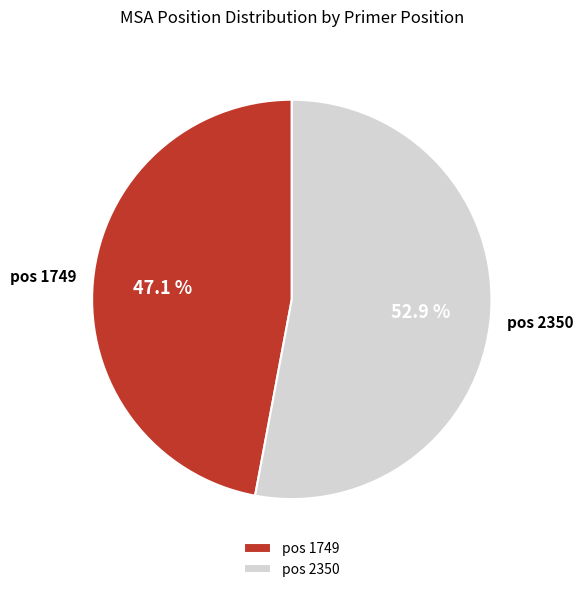

Rank the categories by value from highest to lowest.

pos 2350, pos 1749